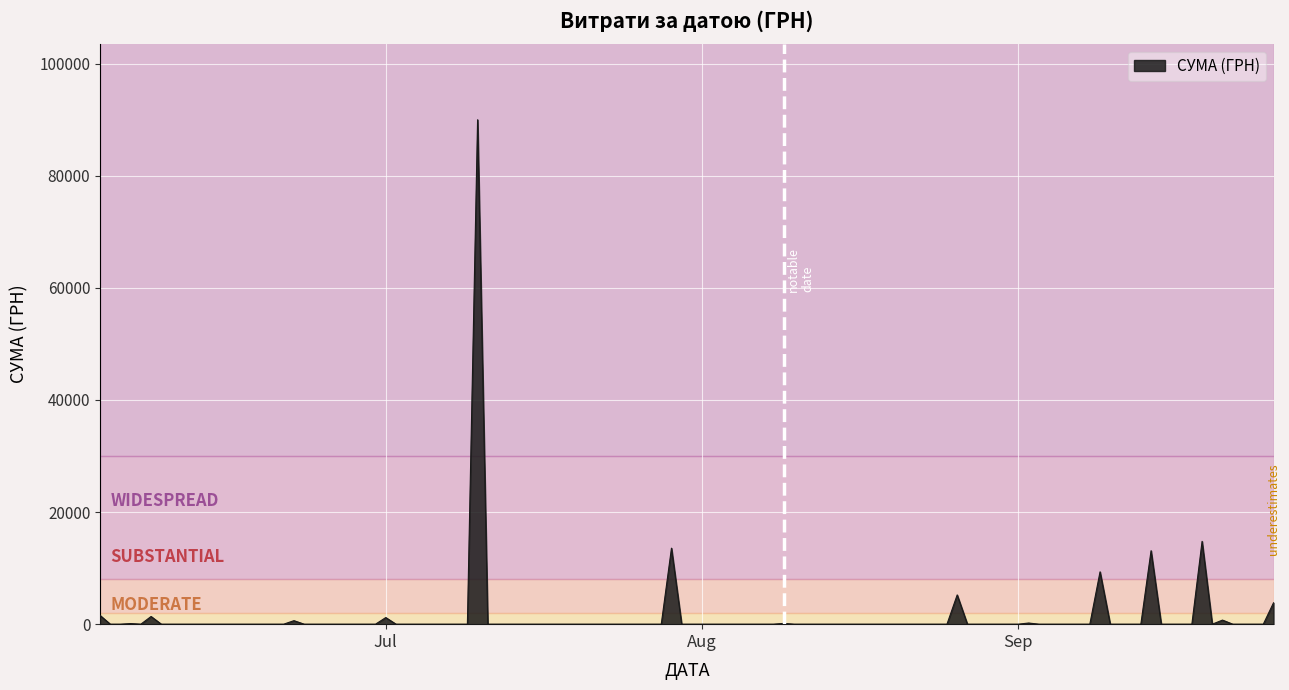

What is the difference between the maximum and minimum values?

90000.0